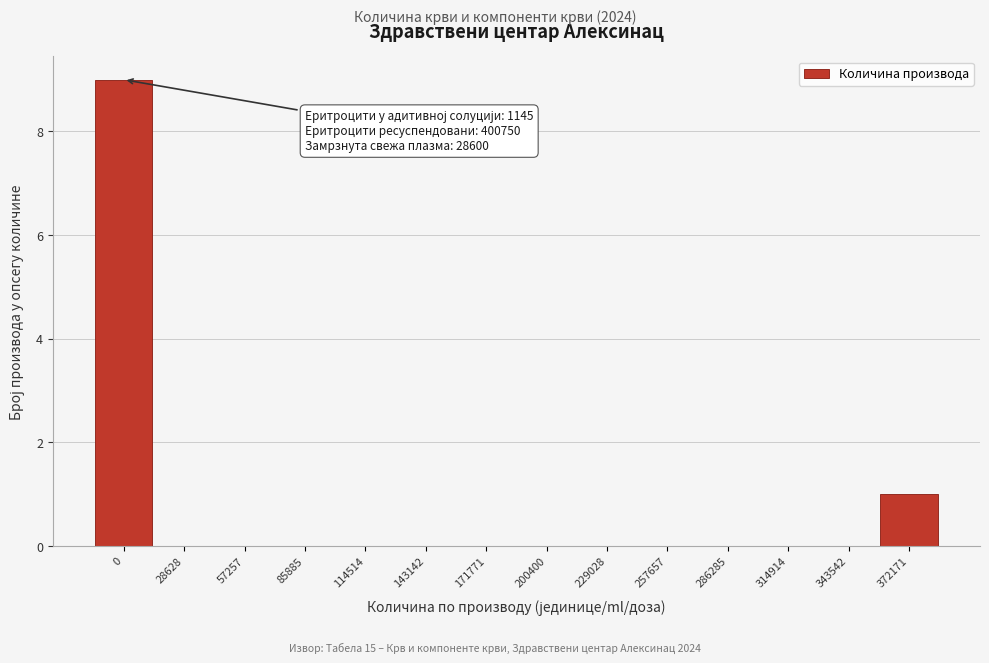

Reading right to left, list all the values displayed in this chart.

372171=1	343542=0	314914=0	286285=0	257657=0	229028=0	200400=0	171771=0	143142=0	114514=0	85885=0	57257=0	28628=0	0=9